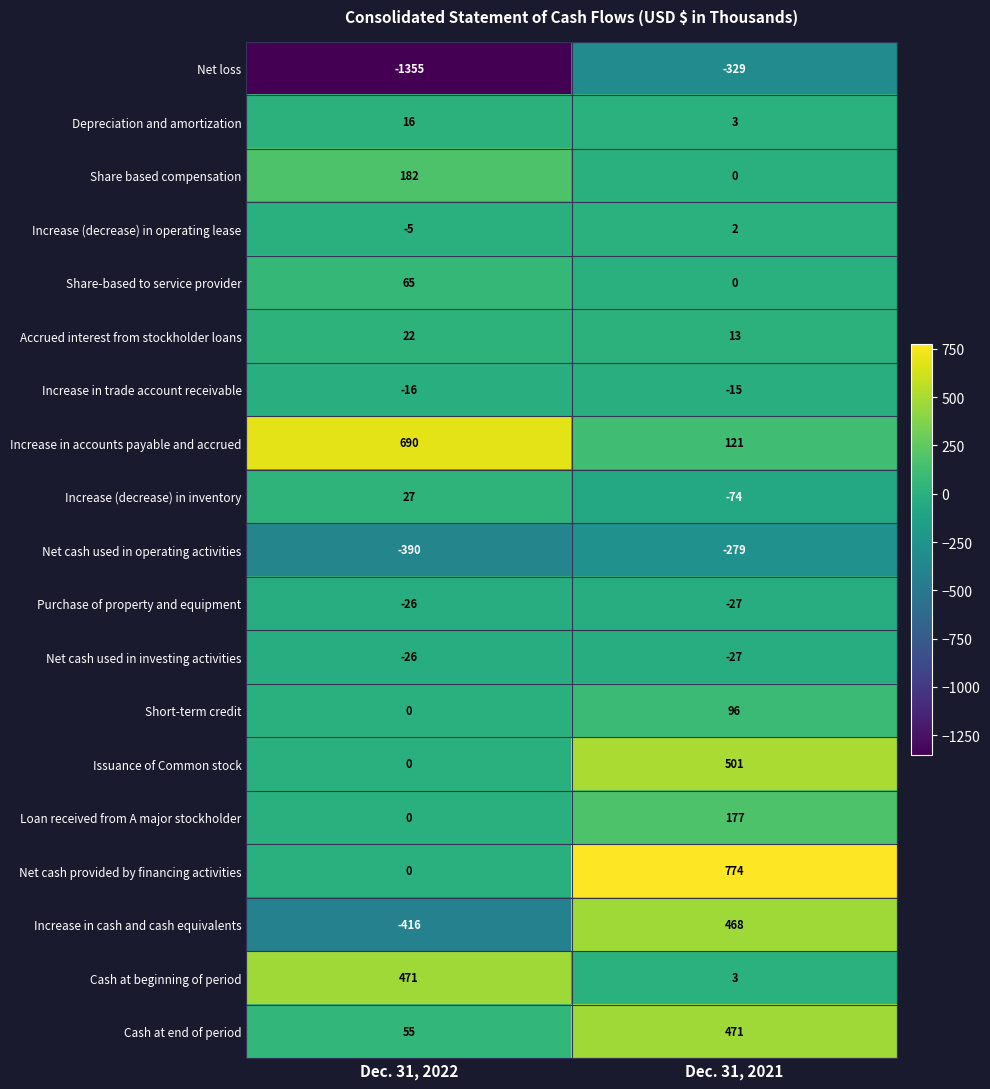

At which category is the sum across all series the highest?

Dec. 31, 2021